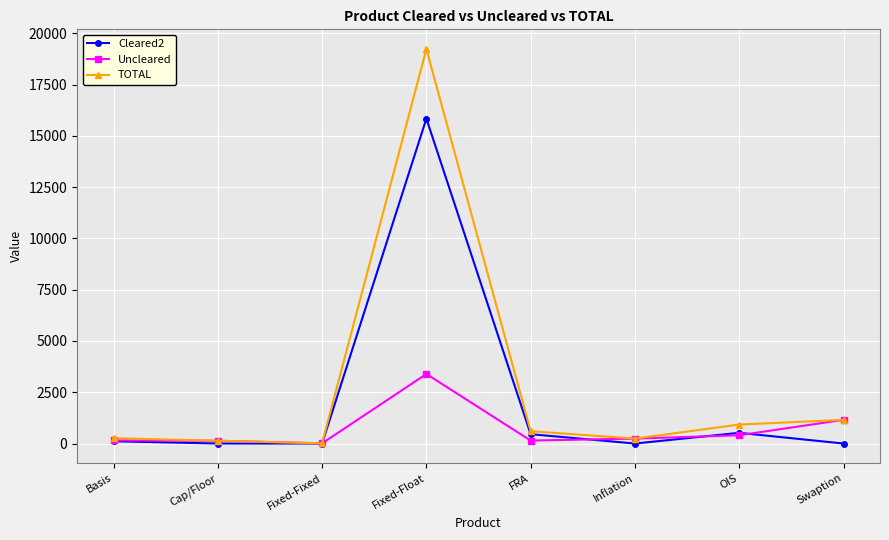

Does the chart have visible grid lines?

Yes